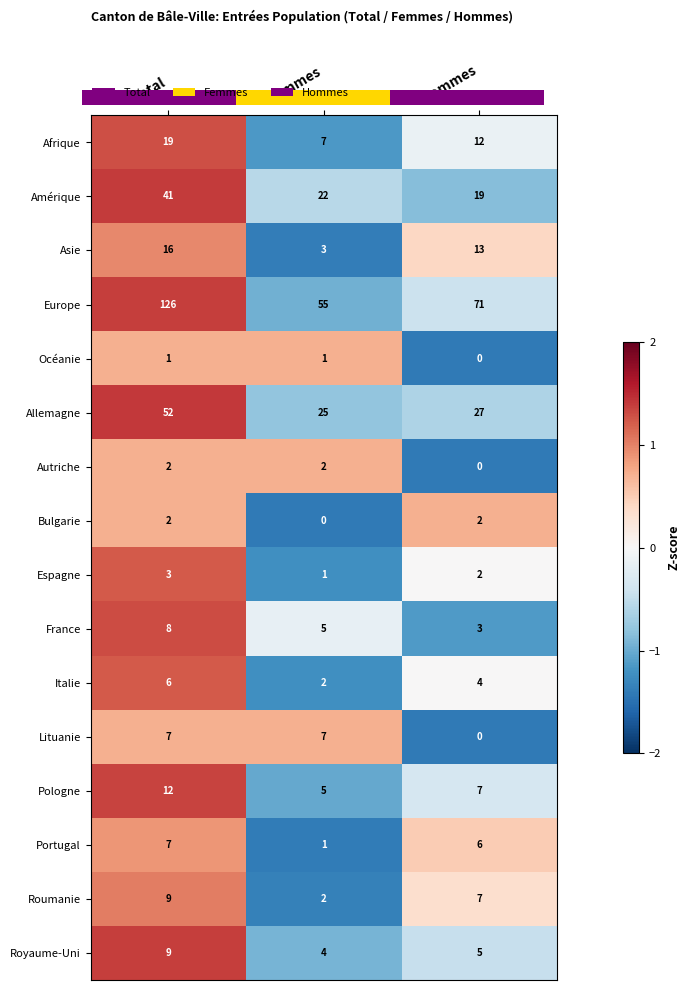

Is it true that Portugal equals 6 at Hommes?

True